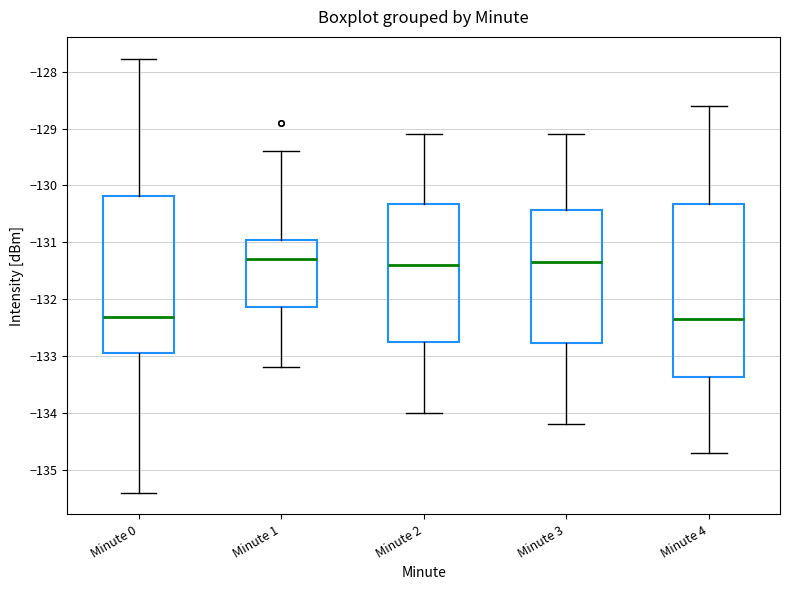

Reading left to right, read every box against the y-axis: the position of its median line, the range the box covers, and the ends of its whiskers. The values are not printed on the chart, so give them approximately, as read against the axis.

Minute 0: median -132.3, box -132.9 to -130.2, whiskers -135.4 to -127.8
Minute 1: median -131.3, box -132.1 to -131.0, whiskers -133.2 to -129.4
Minute 2: median -131.4, box -132.7 to -130.3, whiskers -134.0 to -129.1
Minute 3: median -131.3, box -132.8 to -130.4, whiskers -134.2 to -129.1
Minute 4: median -132.3, box -133.4 to -130.3, whiskers -134.7 to -128.6